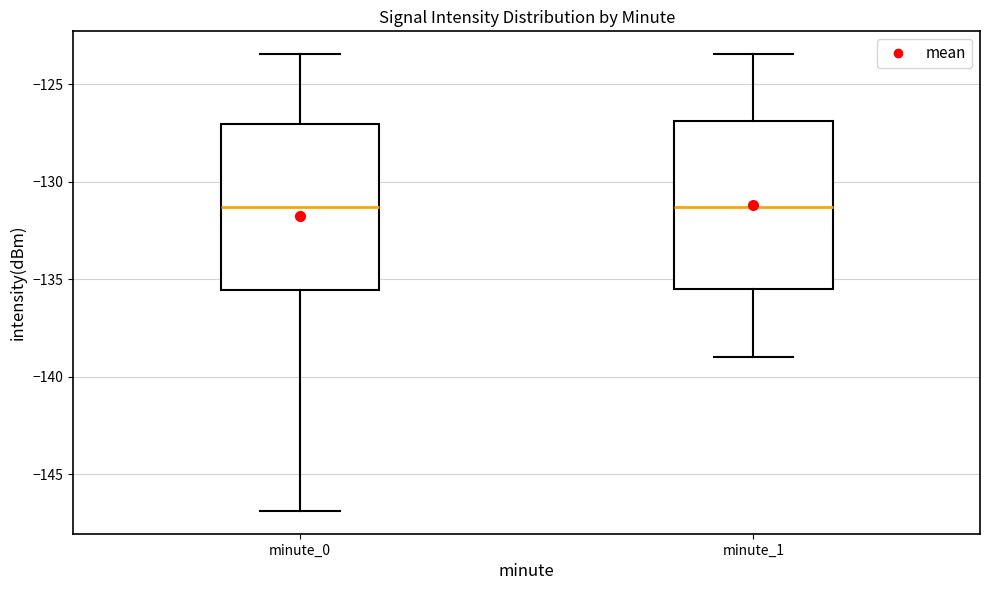

Reading left to right, read every box against the y-axis: the position of its median line, the range the box covers, and the ends of its whiskers. The values are not printed on the chart, so give them approximately, as read against the axis.

minute_0: median -131.5, box -135.5 to -127.0, whiskers -147.0 to -123.5
minute_1: median -131.5, box -135.5 to -127.0, whiskers -139.0 to -123.5